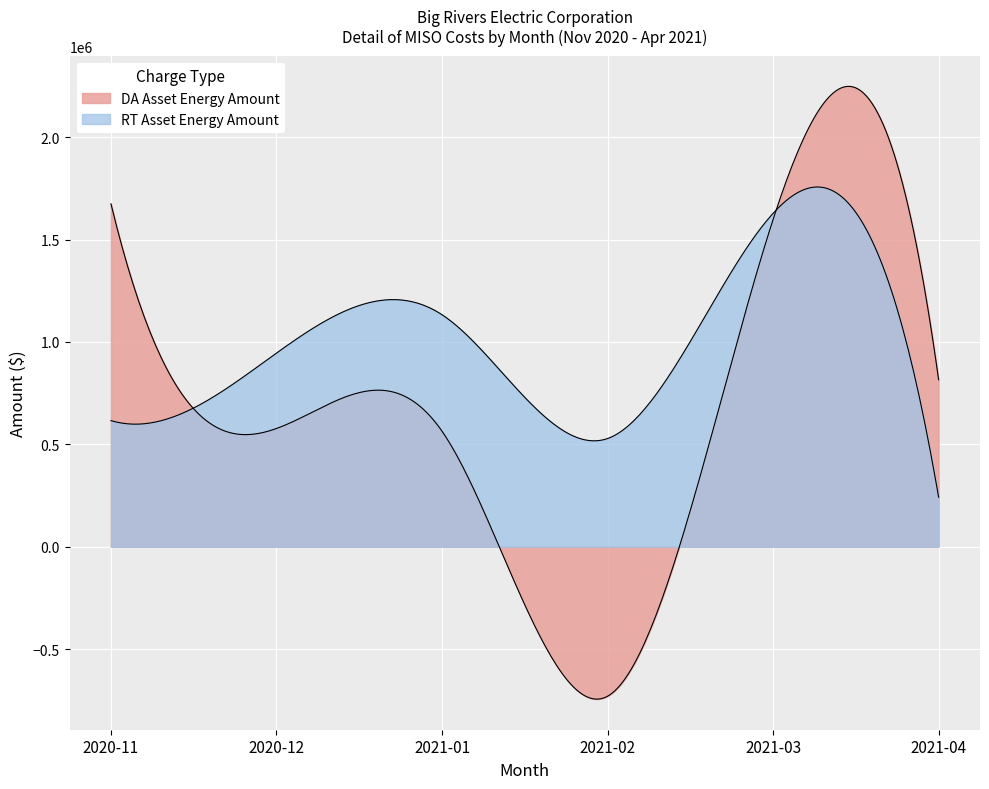

Between 2020-11 and 2021-04, which is larger?

2020-11